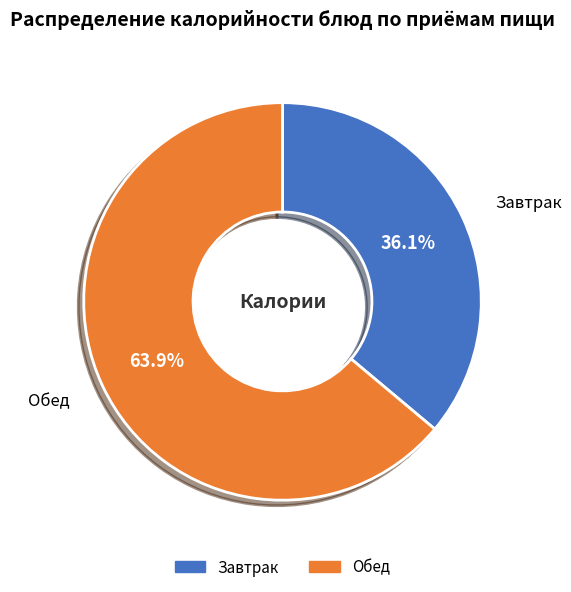

What is the largest slice in the pie chart?

Обед